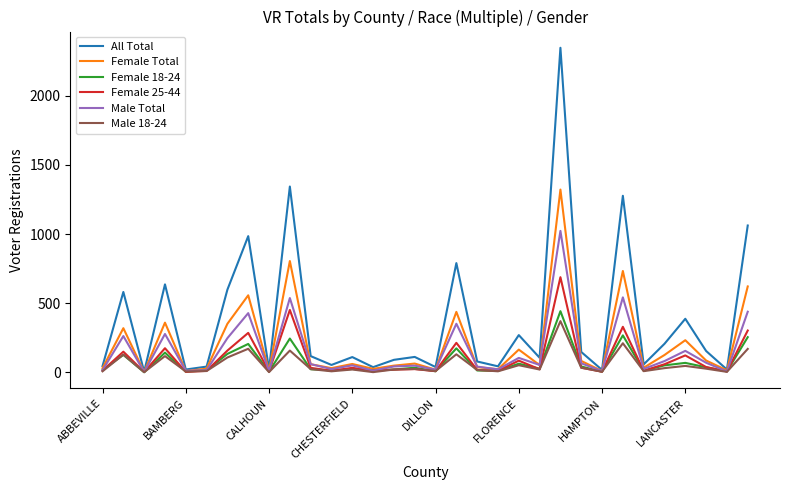

What is the maximum value for All Total?

2348